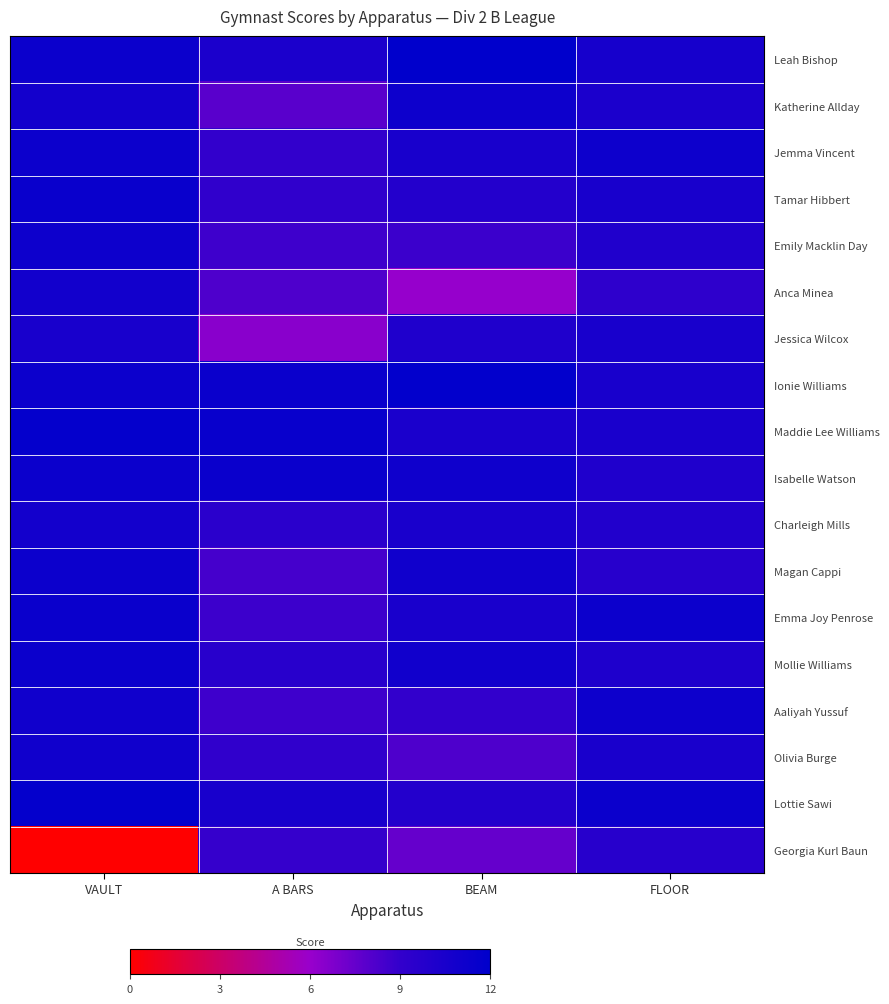

Which series changed the most between A BARS and FLOOR?

Jessica Wilcox